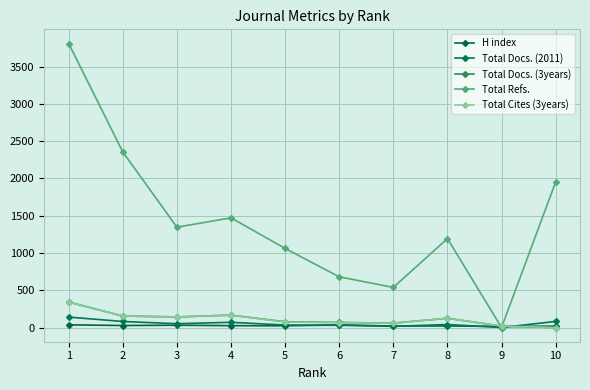

Count the number of categories in the chart.

10